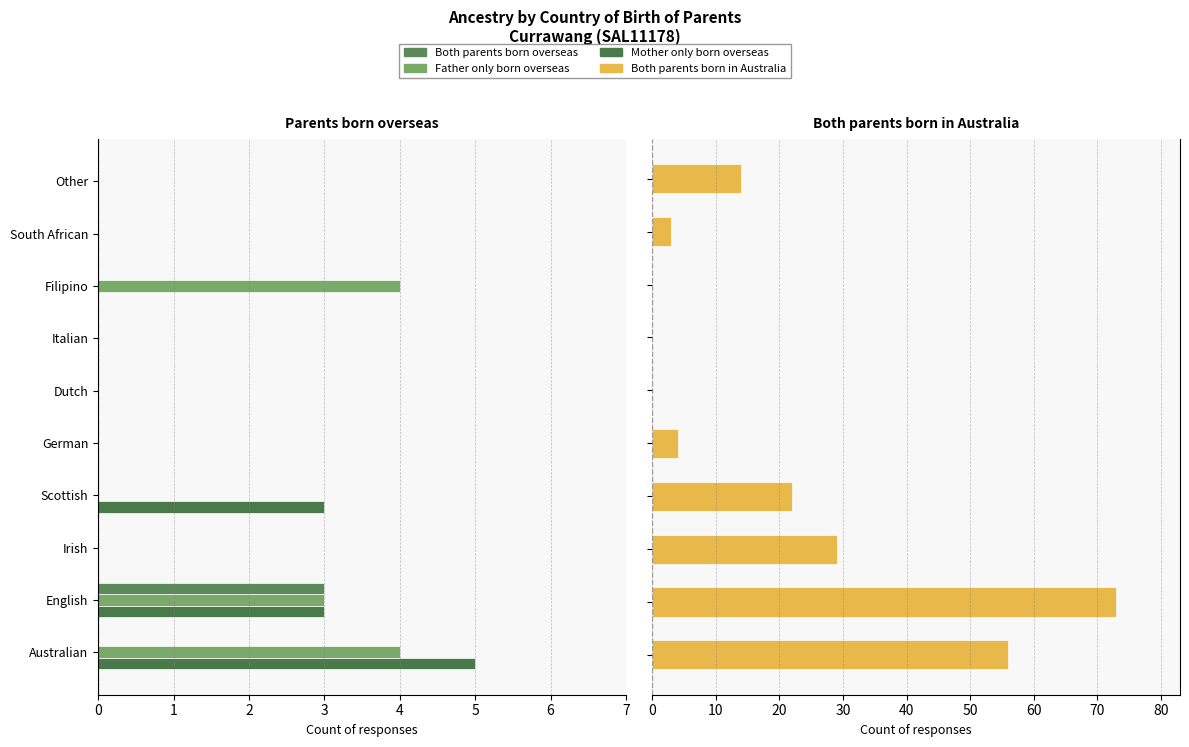

What is the sum of all Father only born overseas values?

11